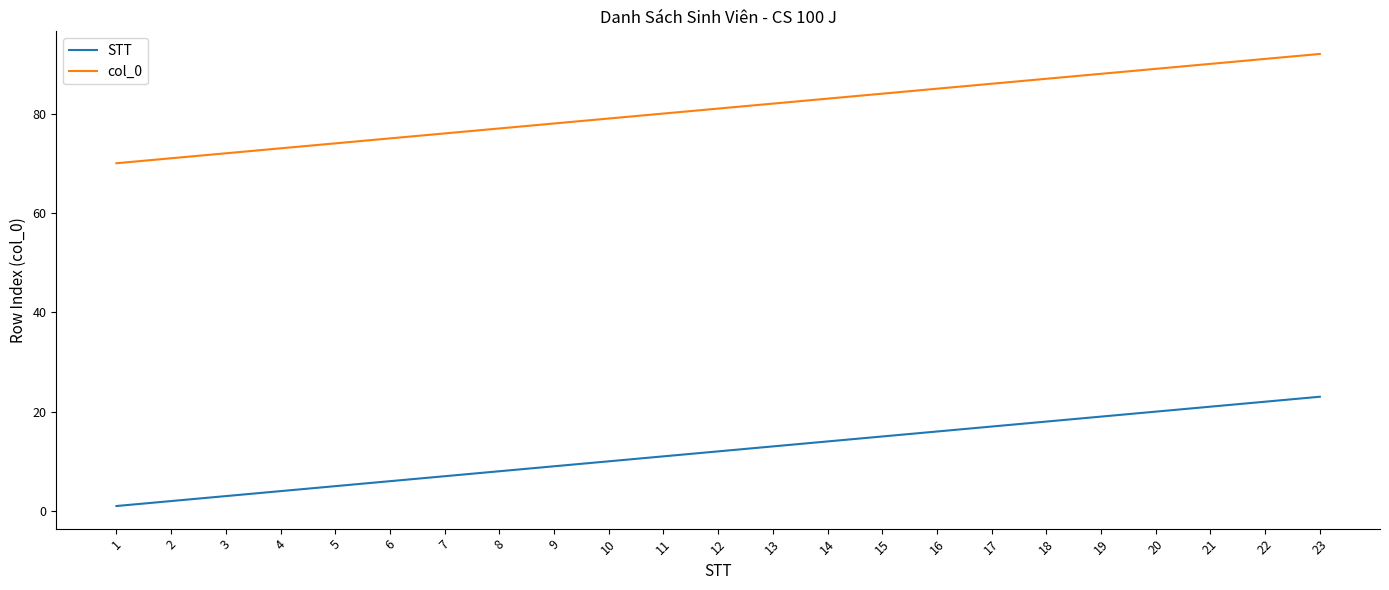

True or false: col_0 and STT intersect in this chart.

False